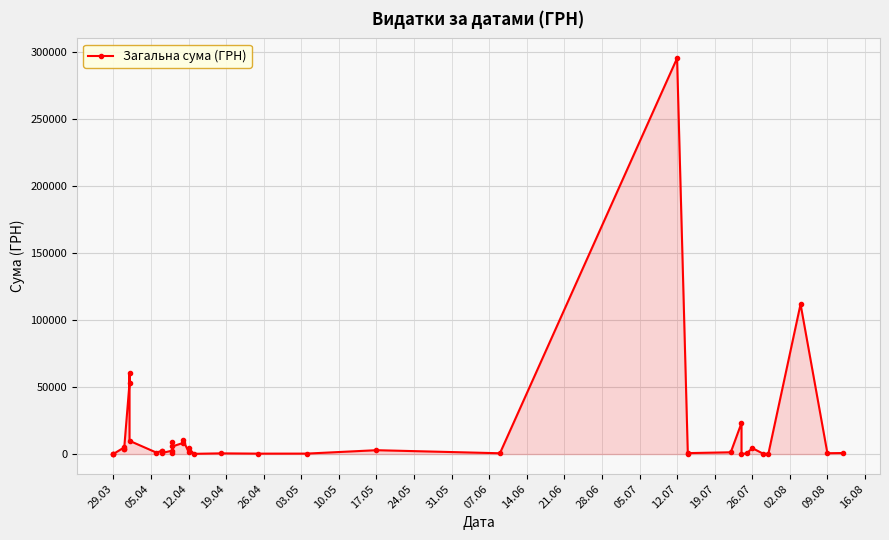

Reading left to right, list all the values displayed in this chart.

97.8	100.0	97.8	4960.2	3635.4	3855.6	53028.9	60564.6	9898.4	1111.6	2354.0	2607.0	774.4	2600.0	633.1	9235.2	5720.2	8360.4	10355.9	1592.4	4573.8	173.9	527.8	323.2	339.4	2886.0	600.0	295638.6	200.8	708.4	1321.3	23228.0	11.2	574.6	4460.0	331.6	97.8	111990.4	633.1	775.0